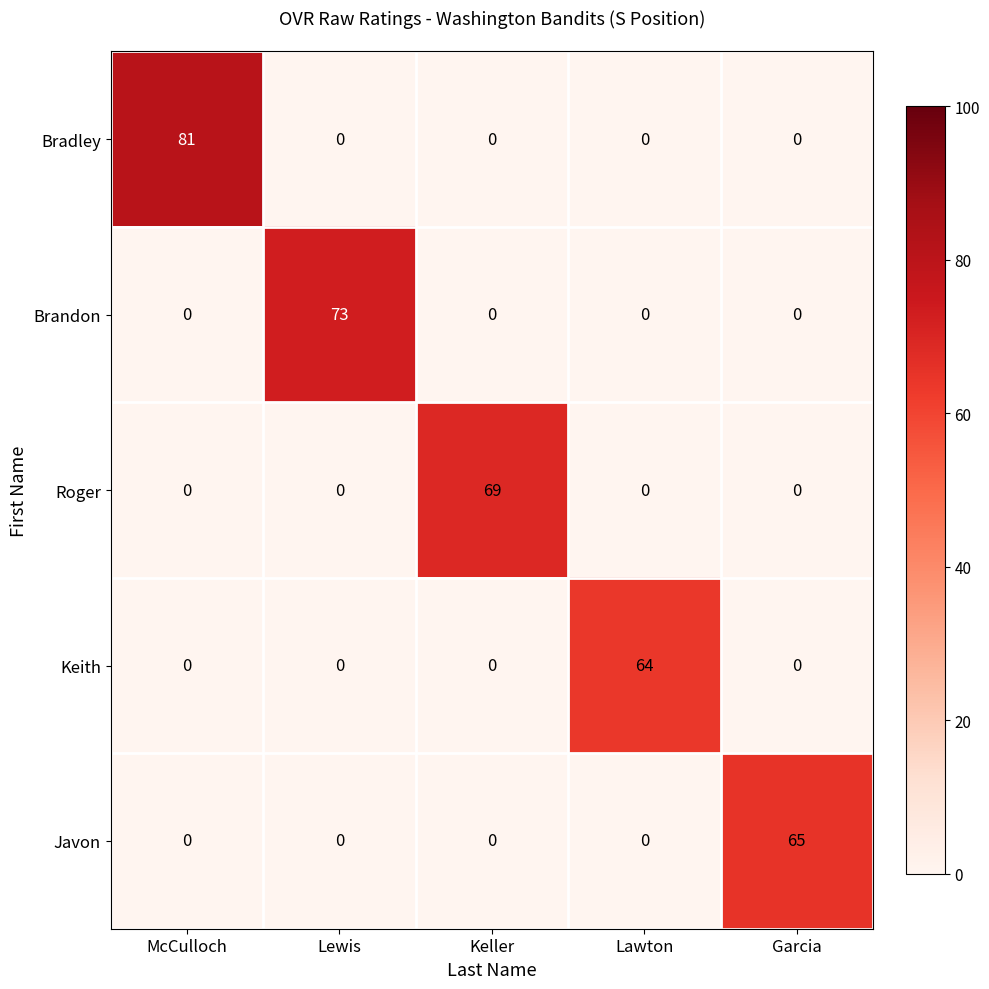

How many values in the Javon series exceed 0?

1